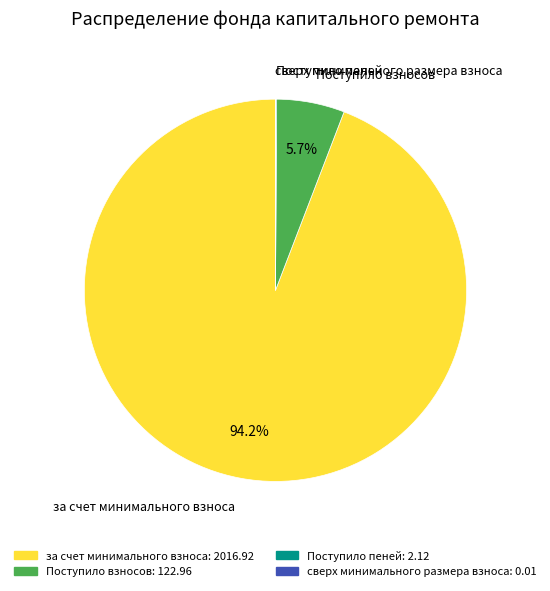

Is there any slice that represents more than half of the pie?

Yes